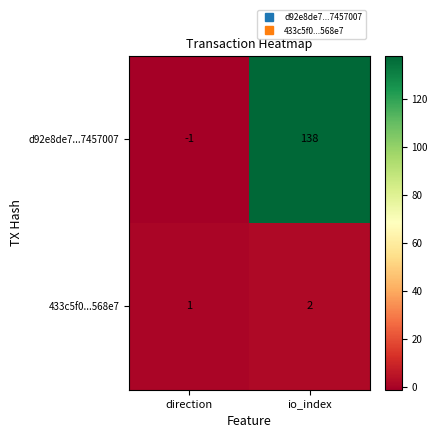

What is the maximum value shown in the chart?

138